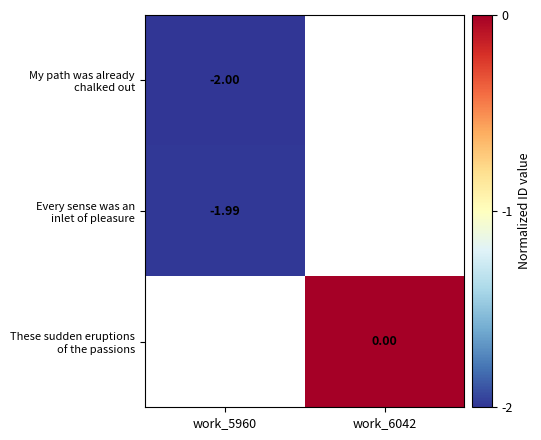

Which series has the largest range (max minus min)?

My path was already chalked out